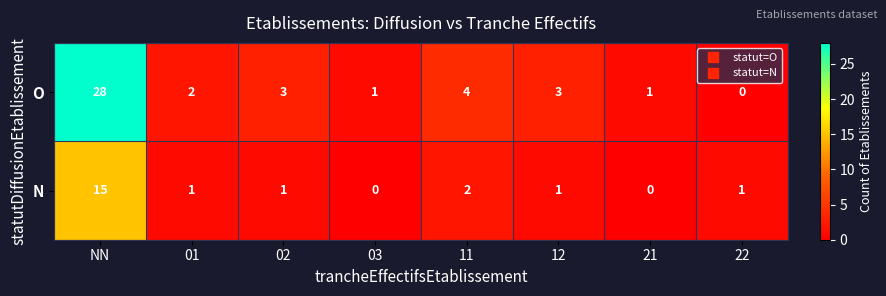

Reading left to right, extract all data points from this chart.

O: NN=28	01=2	02=3	03=1	11=4	12=3	21=1	22=0
N: NN=15	01=1	02=1	03=0	11=2	12=1	21=0	22=1